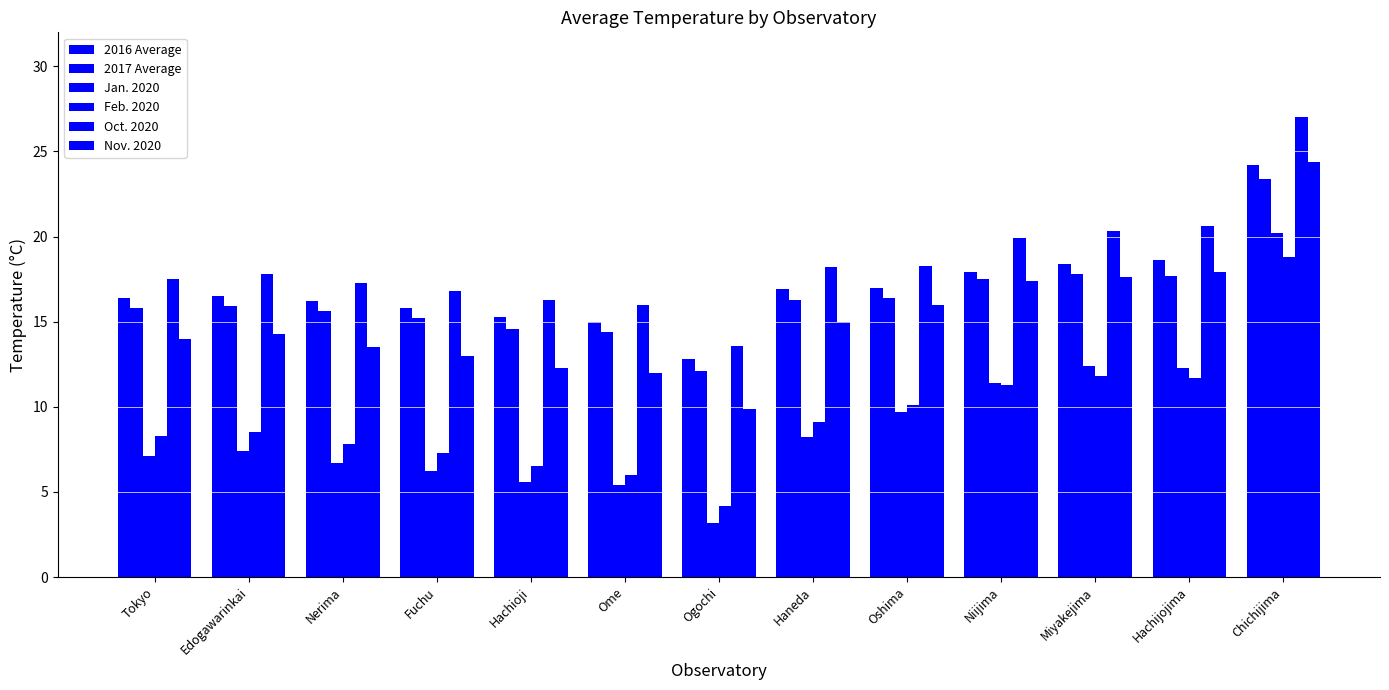

How many bars are there in total?

78